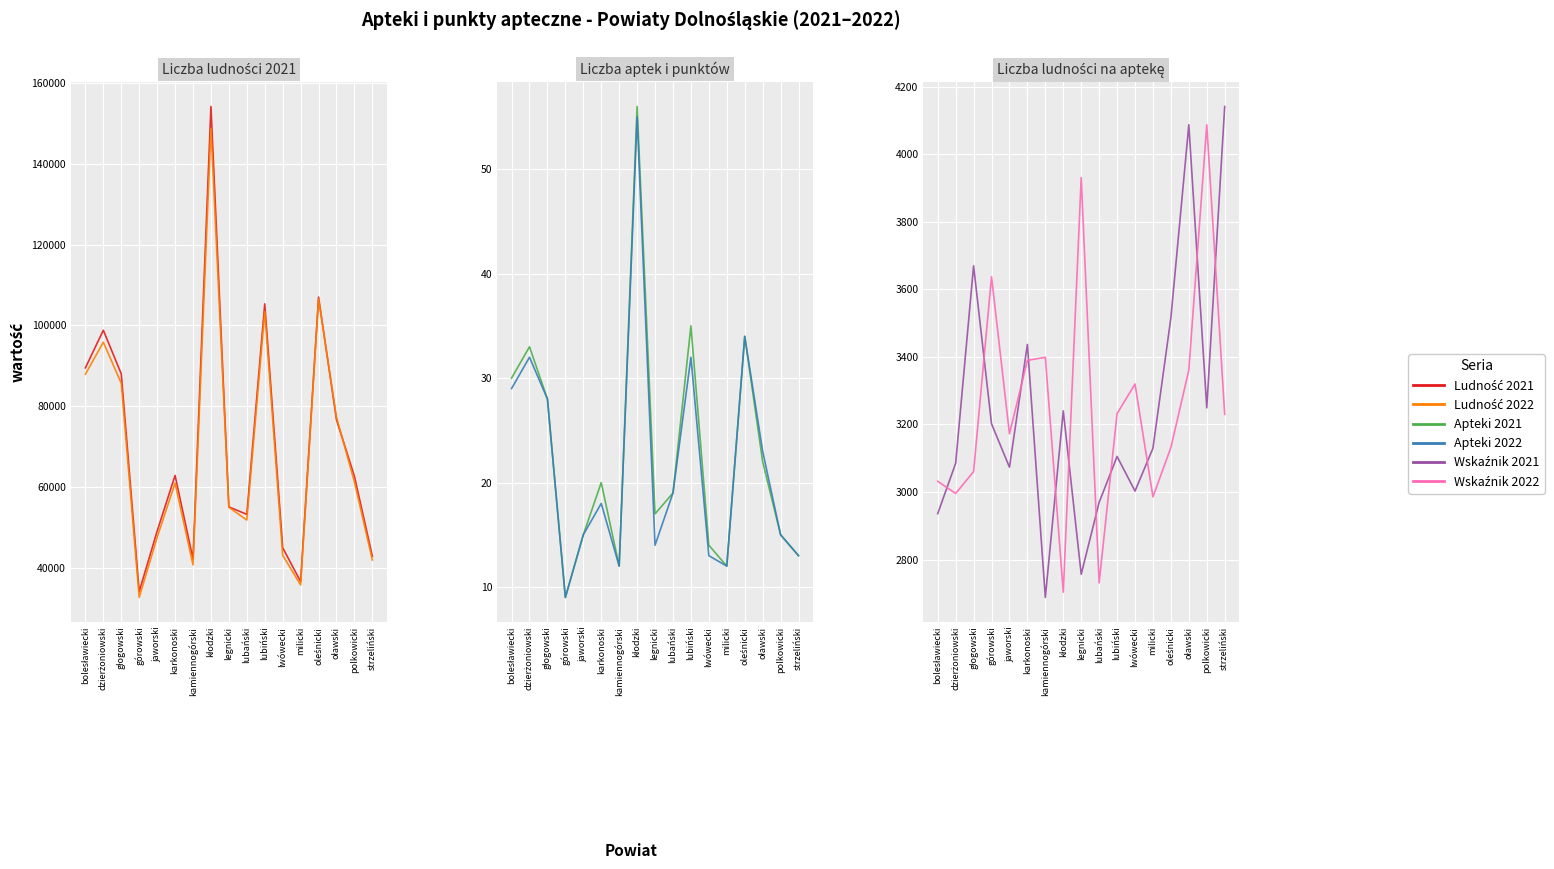

Which label corresponds to the smallest value in the chart?

górowski